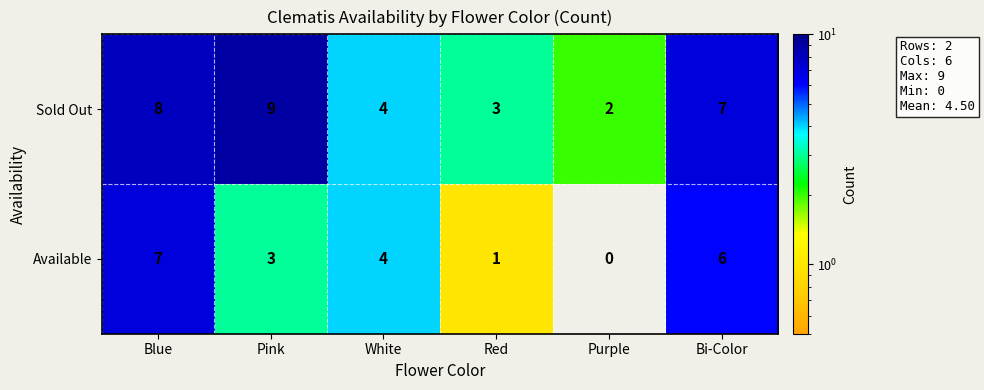

What is the difference between the highest and lowest values at Pink?

6